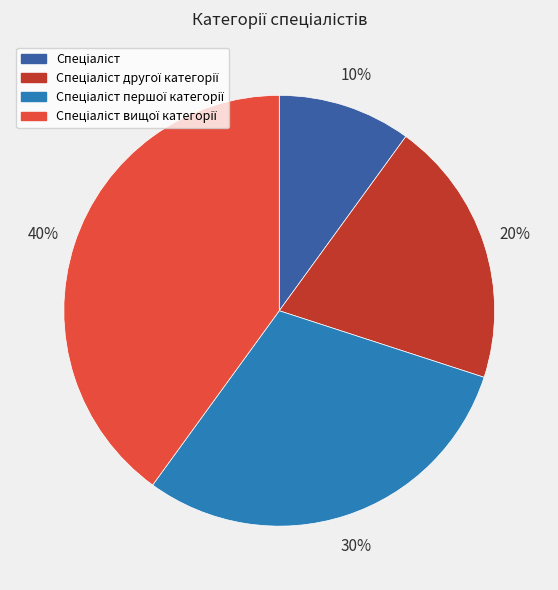

Is there any slice that represents more than half of the pie?

No